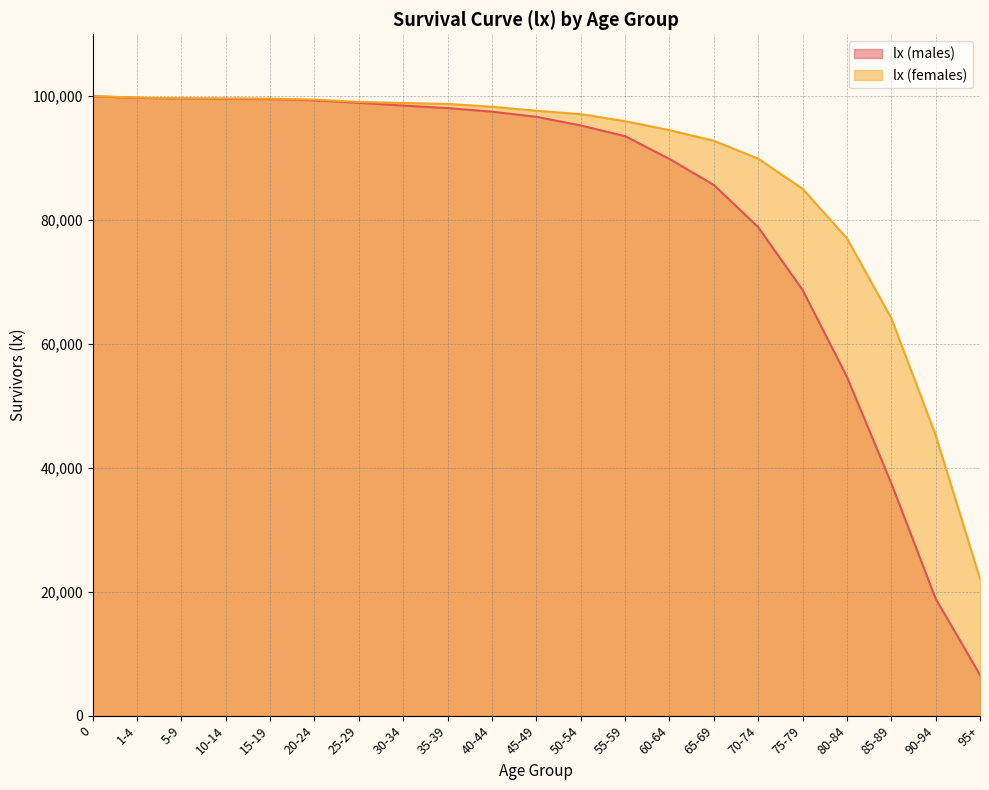

Reading left to right, list all the values displayed in this chart.

lx (males): 0=100000	1-4=99733	5-9=99624	10-14=99568	15-19=99542	20-24=99338	25-29=98935	30-34=98491	35-39=98083	40-44=97504	45-49=96680	50-54=95281	55-59=93553	60-64=89874	65-69=85675	70-74=78861	75-79=68737	80-84=54707	85-89=37520	90-94=18888	95+=6571
lx (females): 0=100000	1-4=99794	5-9=99675	10-14=99647	15-19=99622	20-24=99453	25-29=99081	30-34=98905	35-39=98757	40-44=98303	45-49=97652	50-54=97103	55-59=95967	60-64=94528	65-69=92801	70-74=89925	75-79=85058	80-84=77060	85-89=64182	90-94=45294	95+=22106